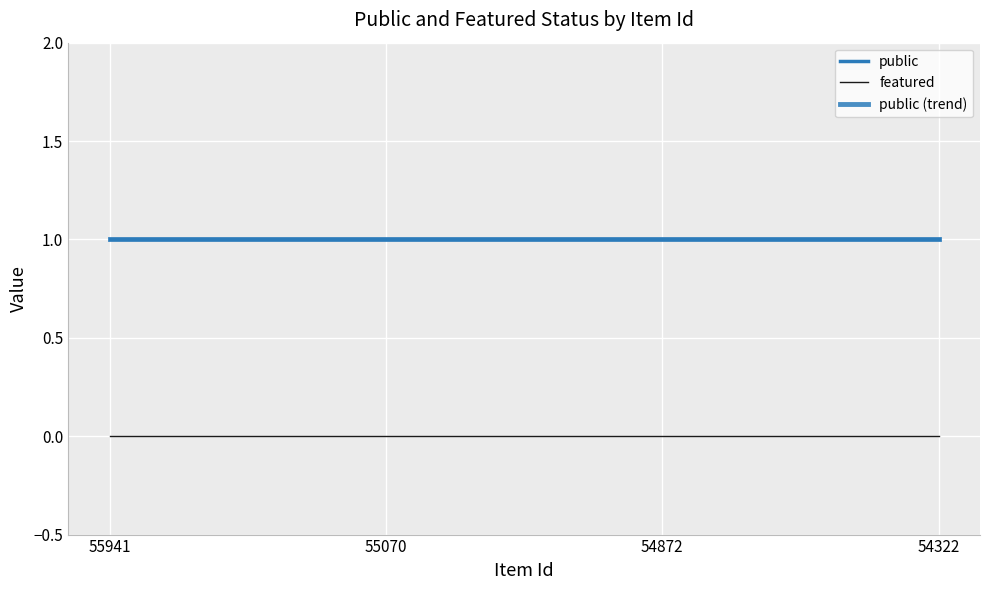

What is the approximate value of public at 54872?

1